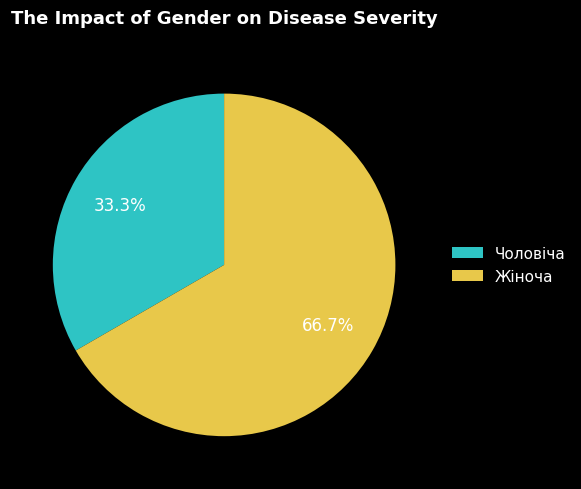

Does Жіноча account for over 50% of the chart?

Yes